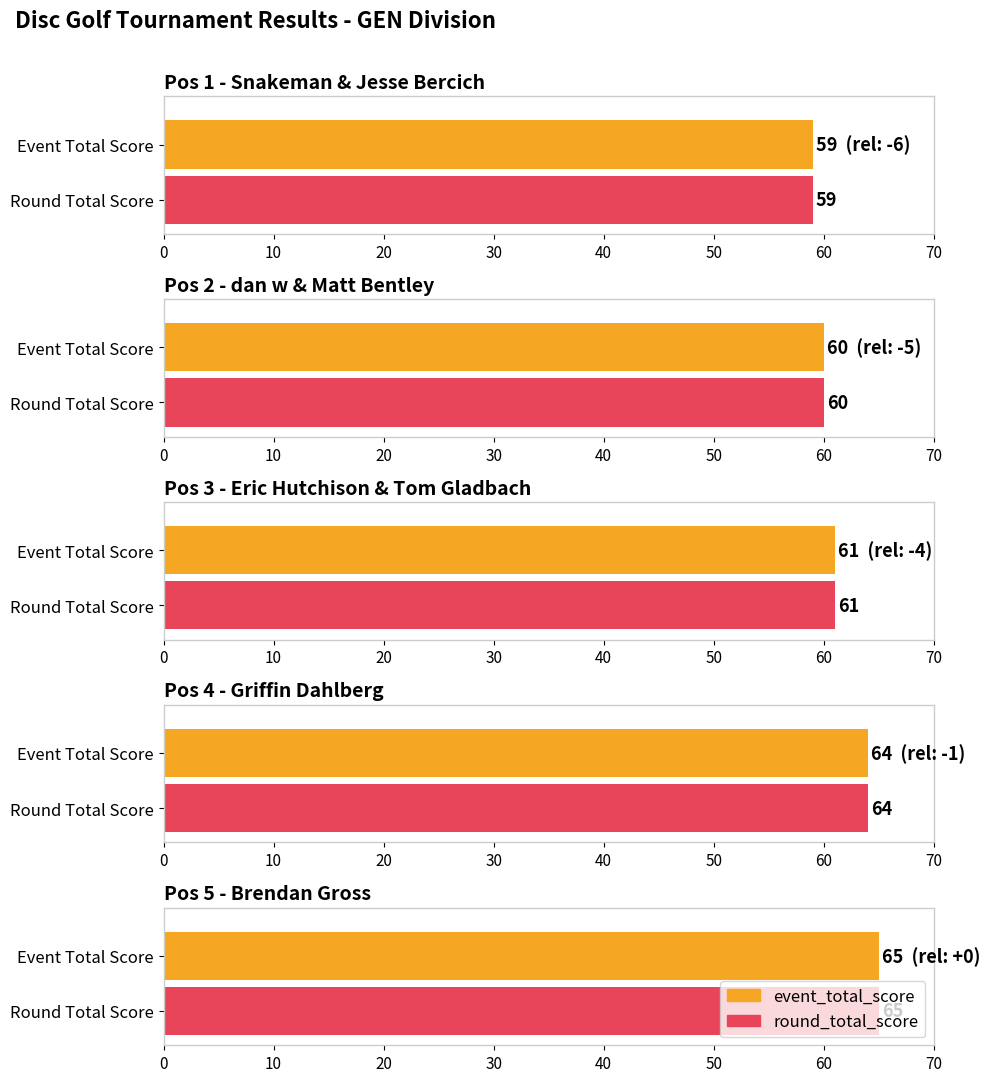

Which category has the lowest value across all series?

Snakeman & Jesse Bercich